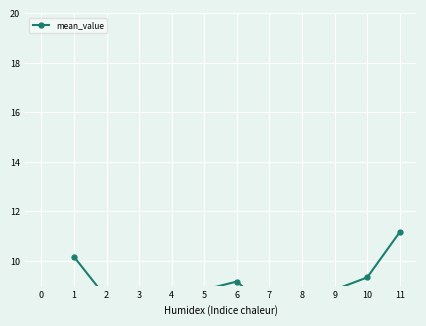

How many distinct data groups are displayed?

1